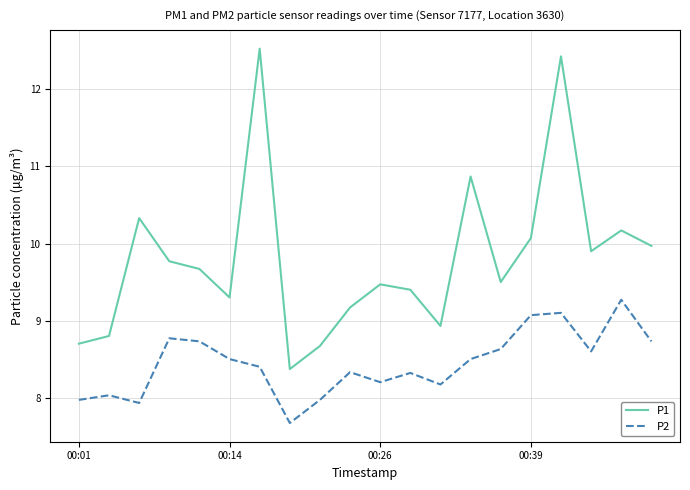

Reading left to right, list all the values displayed in this chart.

P1: 8.7	8.8	10.3	9.8	9.7	9.3	12.5	8.4	8.7	9.2	9.5	9.4	8.9	10.9	9.5	10.1	12.4	9.9	10.2	10.0
P2: 8.0	8.0	7.9	8.8	8.7	8.5	8.4	7.7	8.0	8.3	8.2	8.3	8.2	8.5	8.6	9.1	9.1	8.6	9.3	8.7